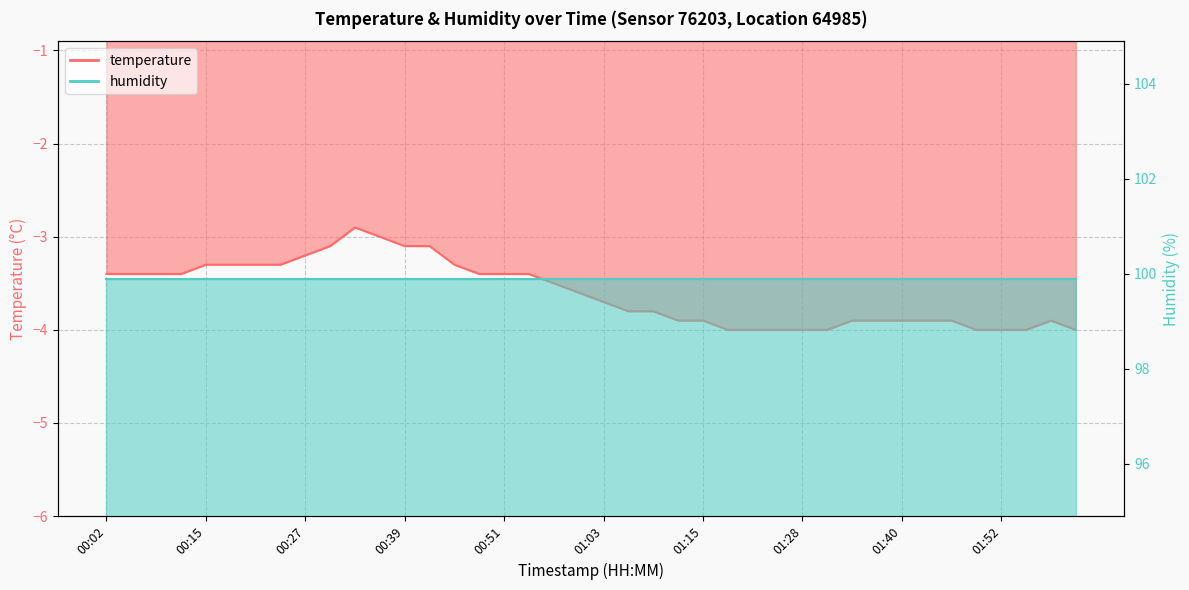

How many values exceed -3?

1